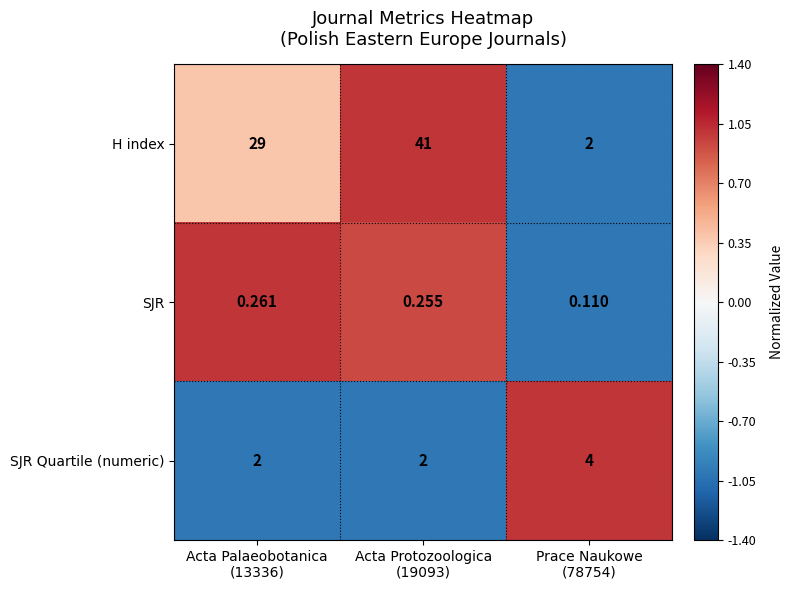

Which series has the widest spread of values?

H index